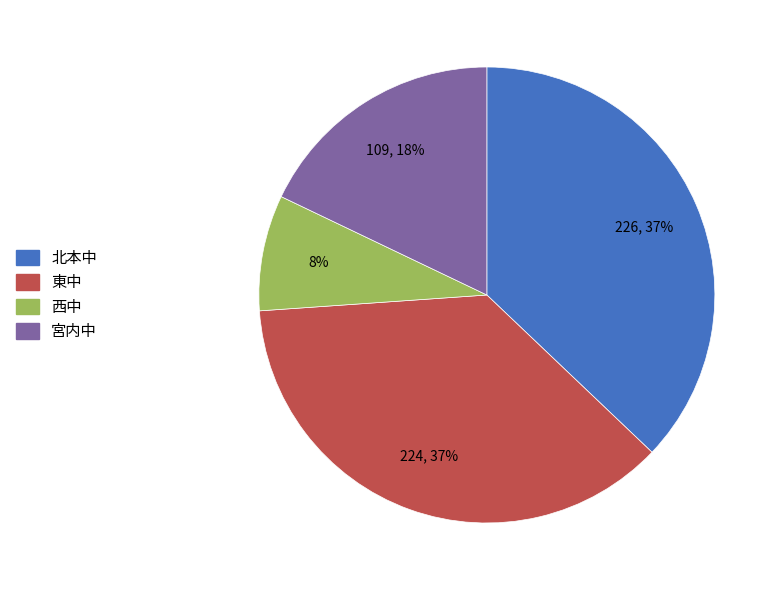

To the nearest percent, what portion does 宮内中 represent?

18%